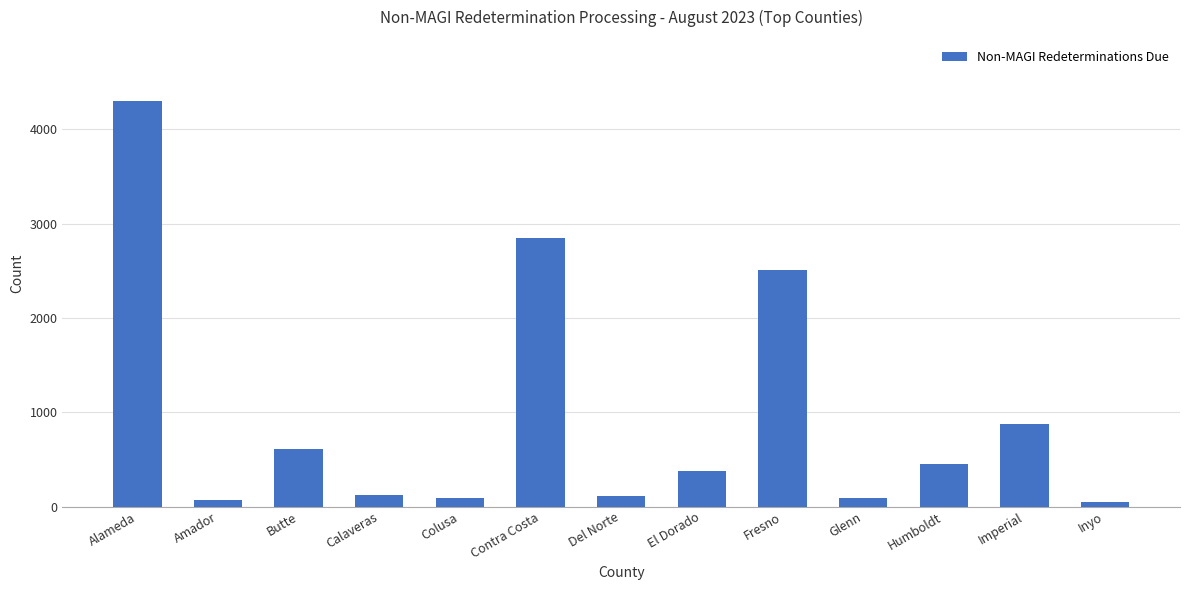

What is the average value?

963